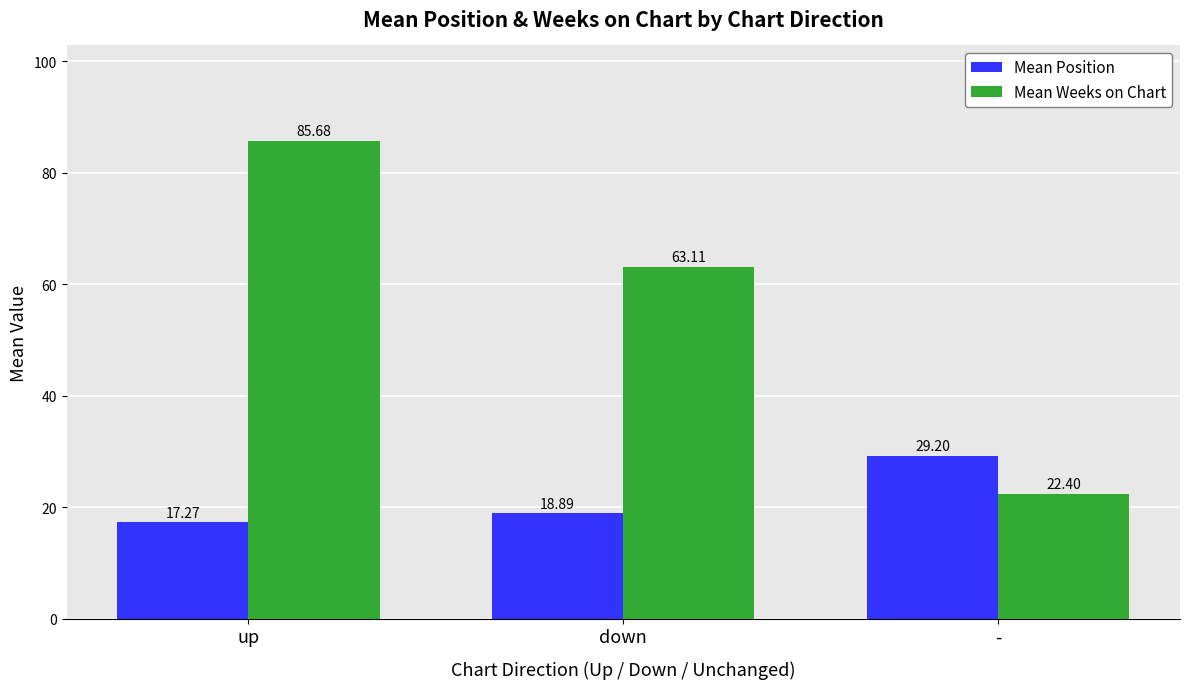

What is the sum of all Mean Position values?

65.4